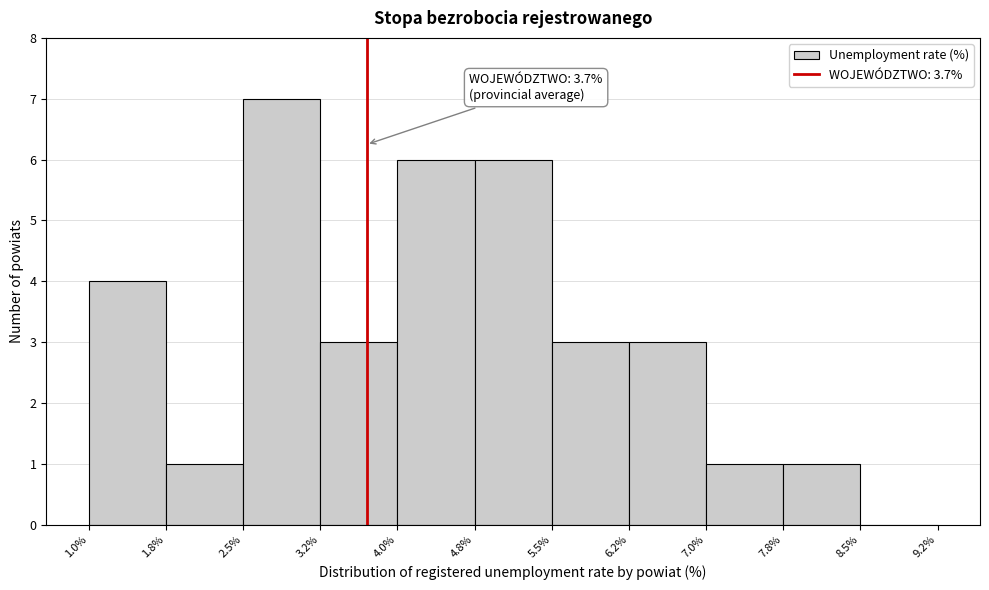

Which range on the x-axis has the tallest bar?

2.5% to 3.2%